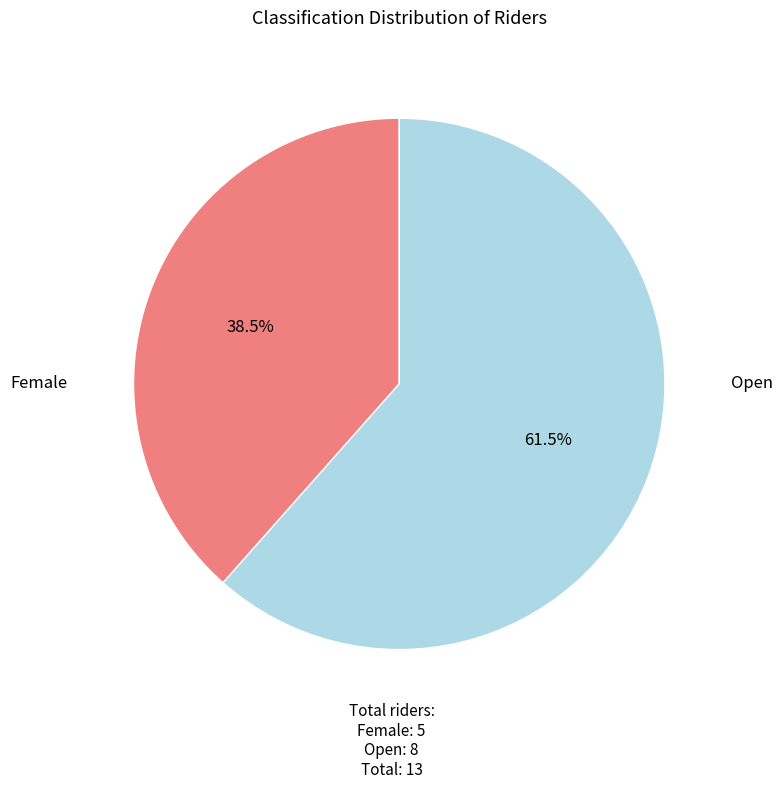

Is there any slice that represents more than half of the pie?

Yes